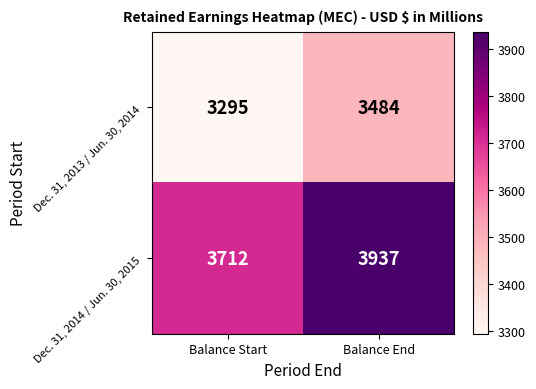

Reading left to right, extract all data points from this chart.

Dec. 31, 2013 / Jun. 30, 2014: Balance Start=3295	Balance End=3484
Dec. 31, 2014 / Jun. 30, 2015: Balance Start=3712	Balance End=3937